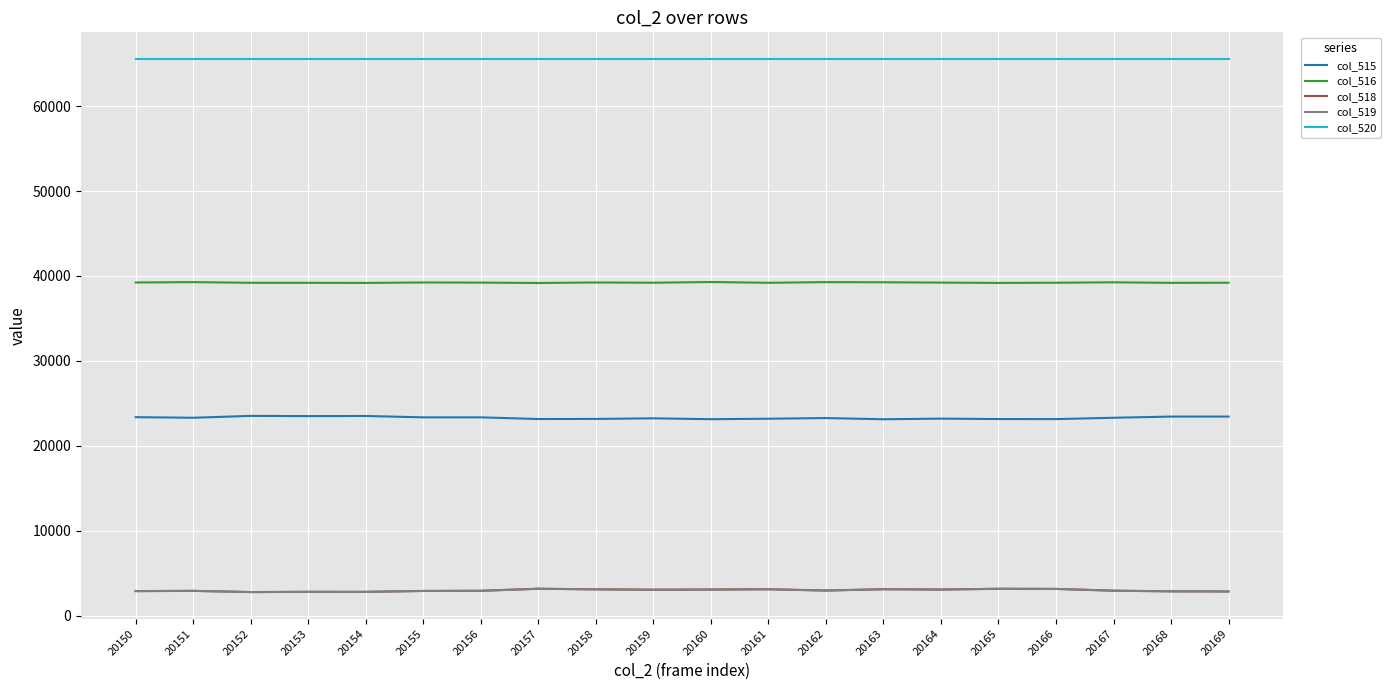

What is the total value across all series at 20151?

134014